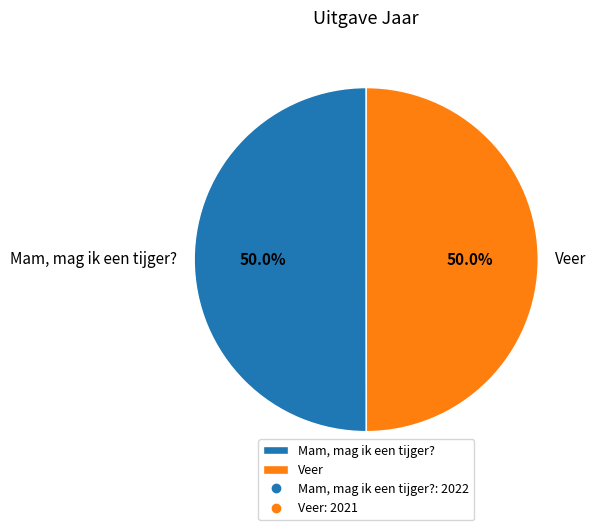

What percentage is NOT represented by Veer?

50.0%